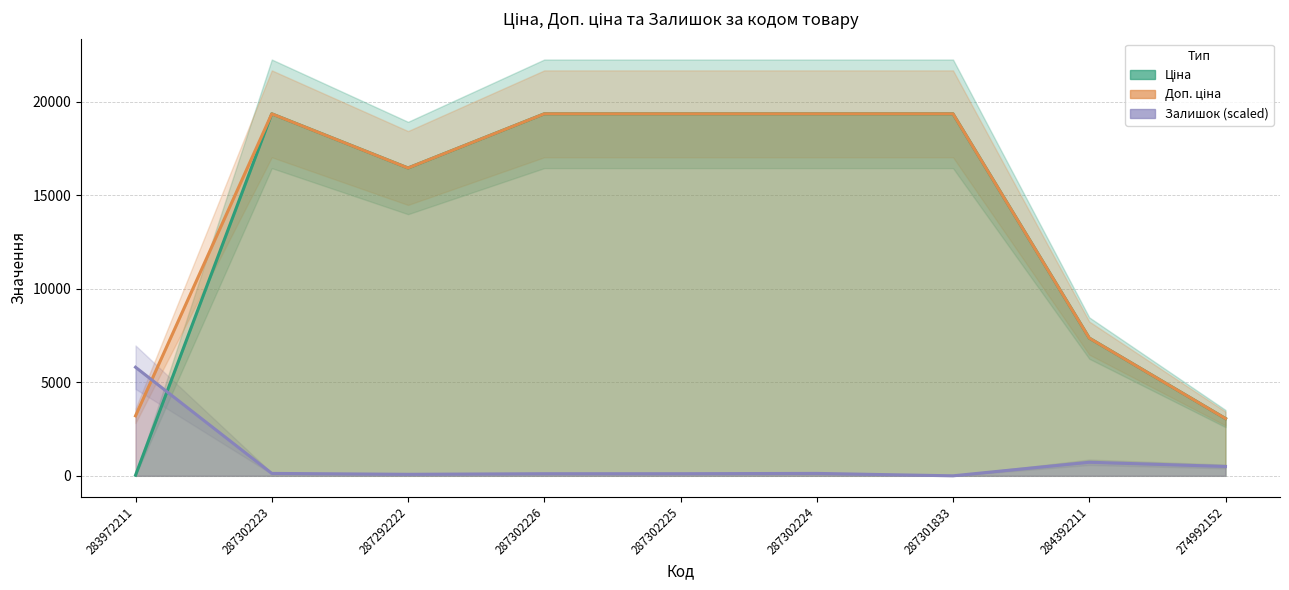

After their last crossing, which series has the higher values: Доп. ціна or Залишок (scaled)?

Доп. ціна